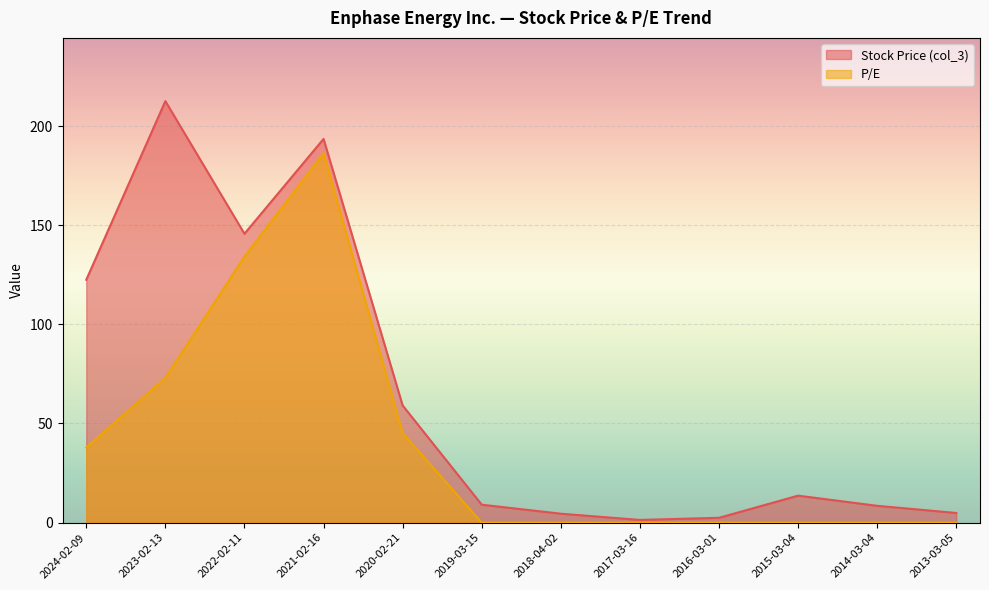

Count the number of categories in the chart.

12